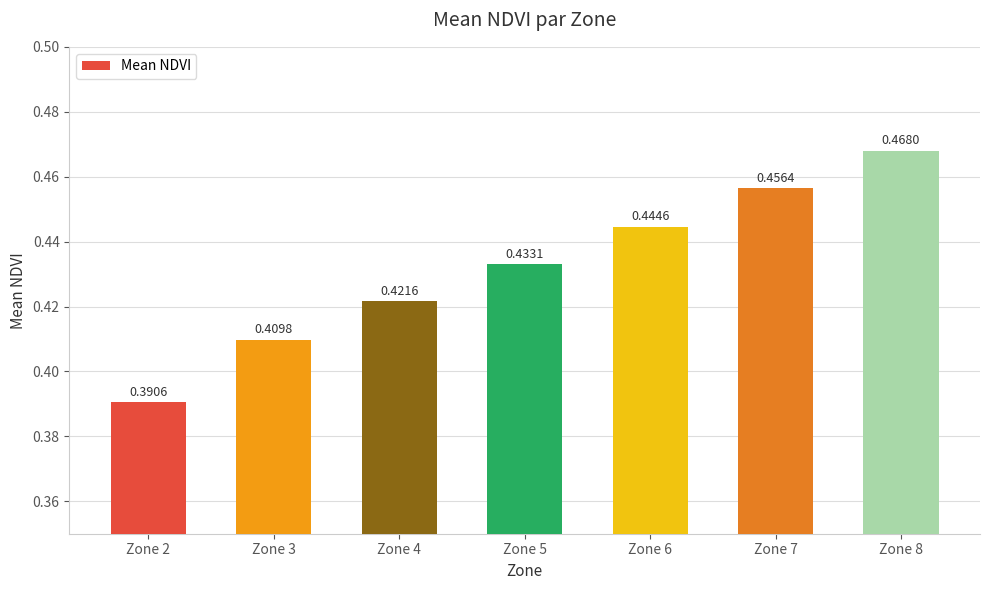

Are the bars horizontal?

No